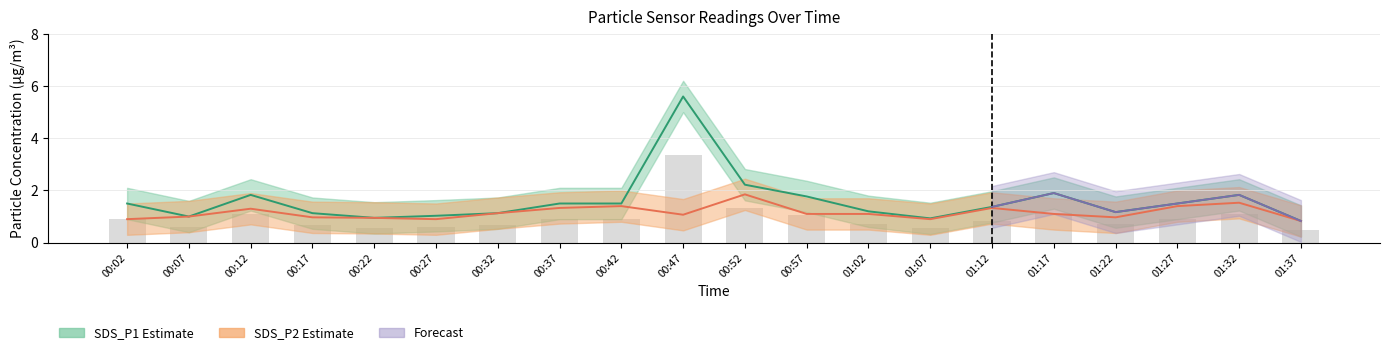

What is the value of the SDS_P2 bar at the 14th from the left?

0.9